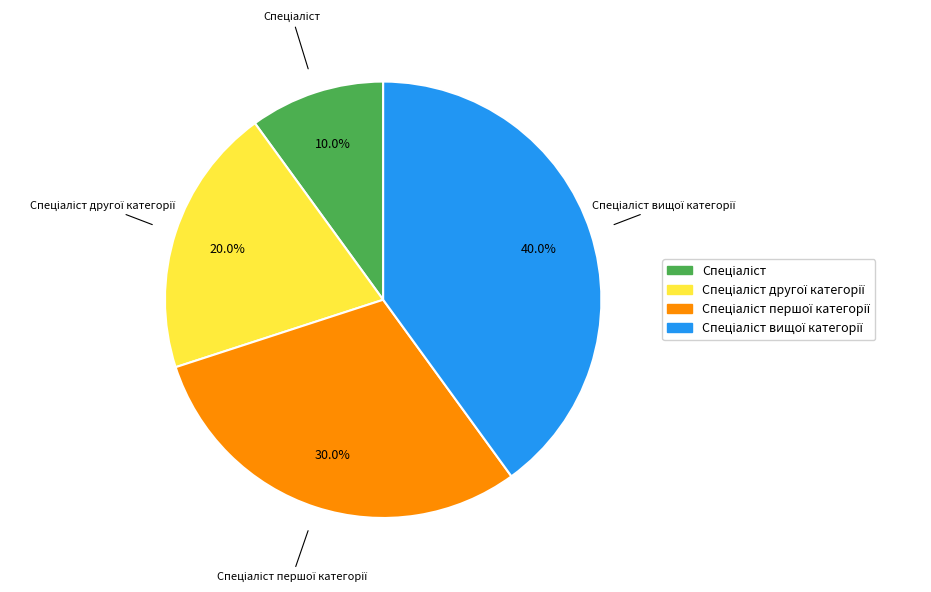

Is there any slice that represents more than half of the pie?

No